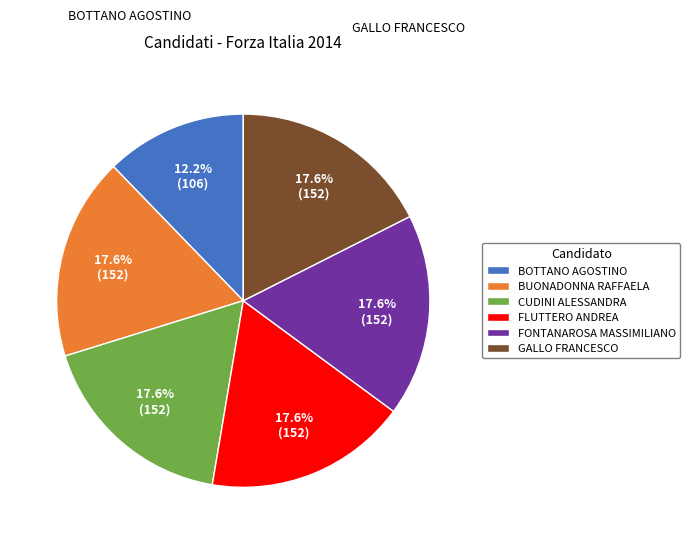

Does FONTANAROSA MASSIMILIANO account for over 50% of the chart?

No